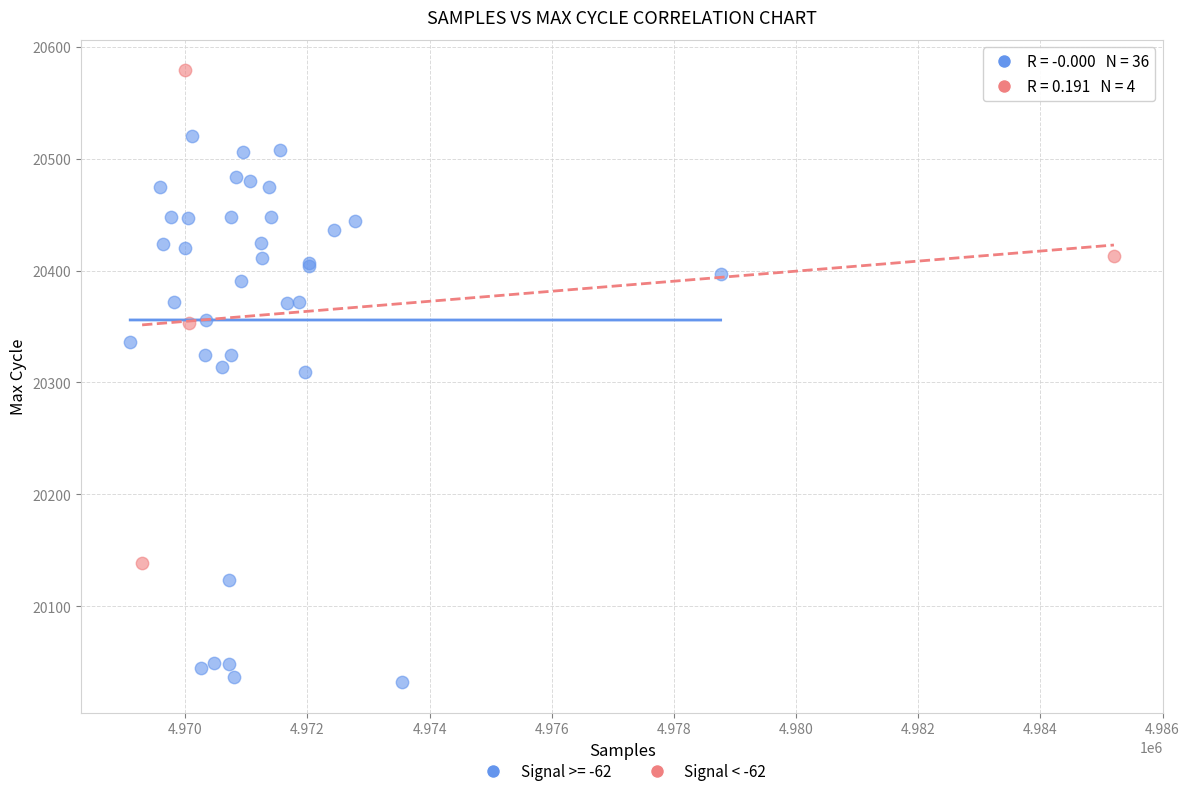

Which series has the widest spread of Y values?

Signal >= -62